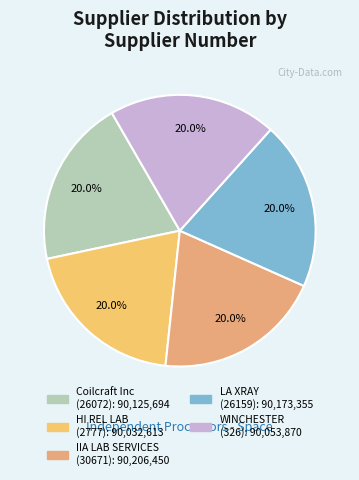

Rank the categories by value from highest to lowest.

IIA LAB SERVICES
(30671), LA XRAY
(26159), Coilcraft Inc
(26072), WINCHESTER
(326), HI REL LAB
(2777)